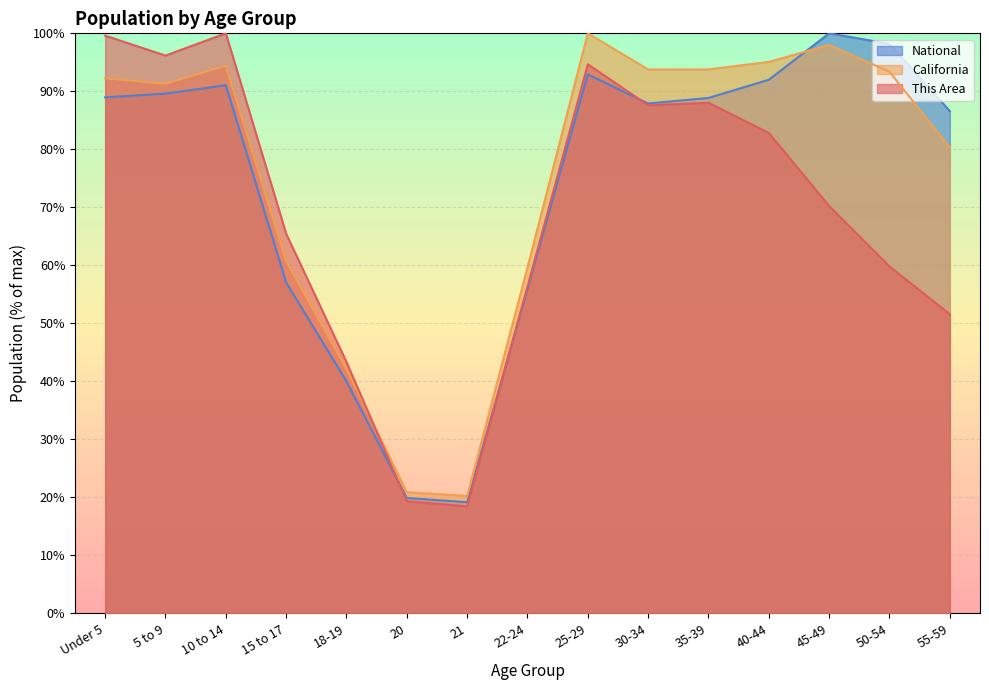

How many interior local valleys does the California series have?

3